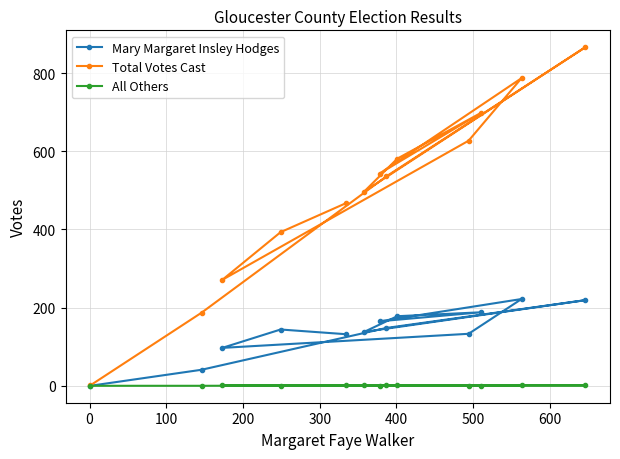

Which series has the largest total across all categories?

Total Votes Cast